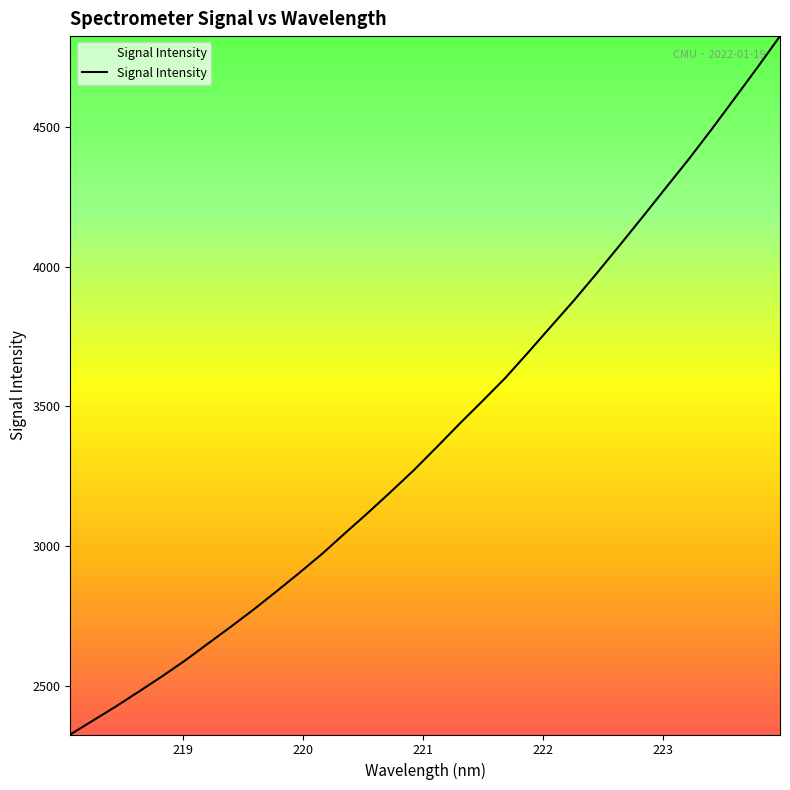

Does the chart display data point markers on the line(s)?

No